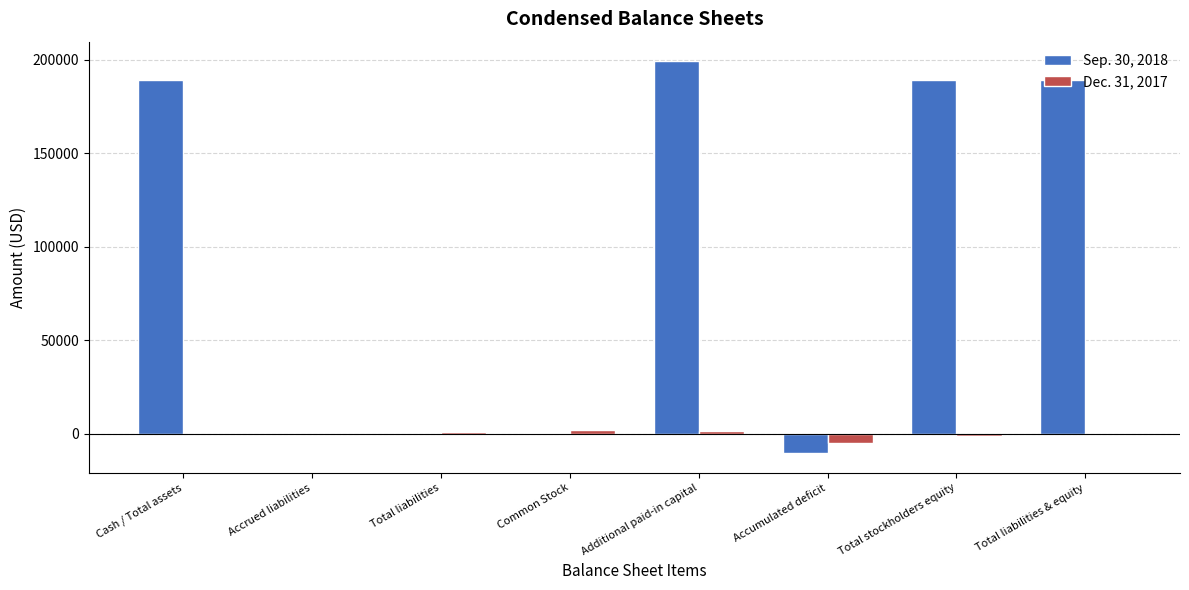

What is the greatest value displayed?

199217